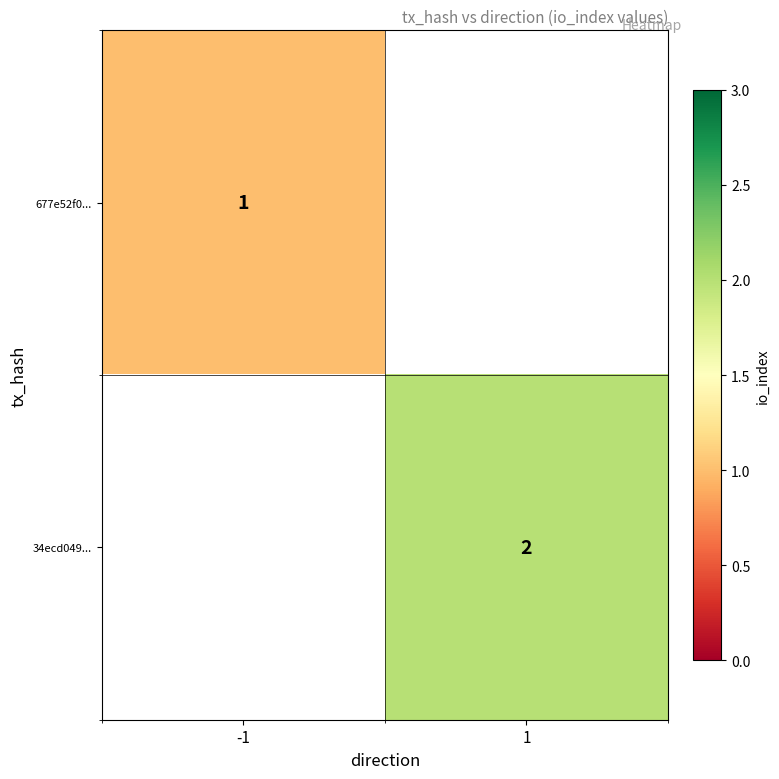

The value of 34ecd049... at 1 is 3. True or false?

False